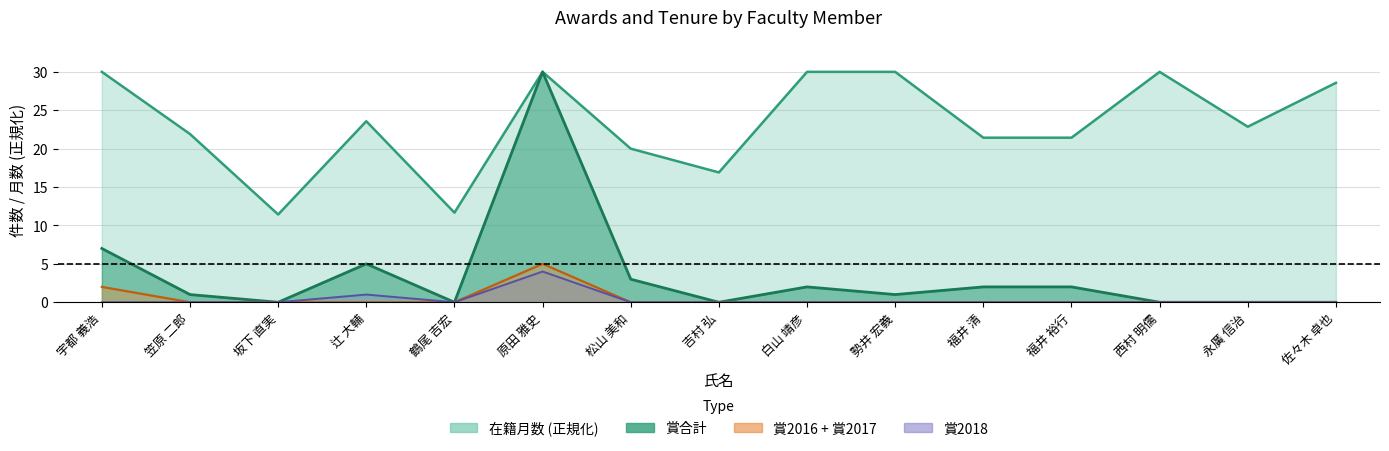

Where does the 賞合計 series first go above 1?

宇都 義浩